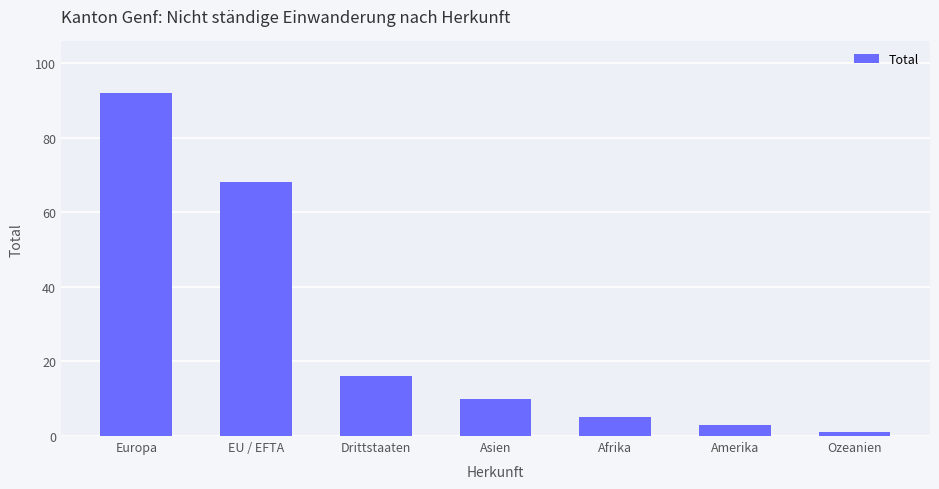

How many values are below 10?

3